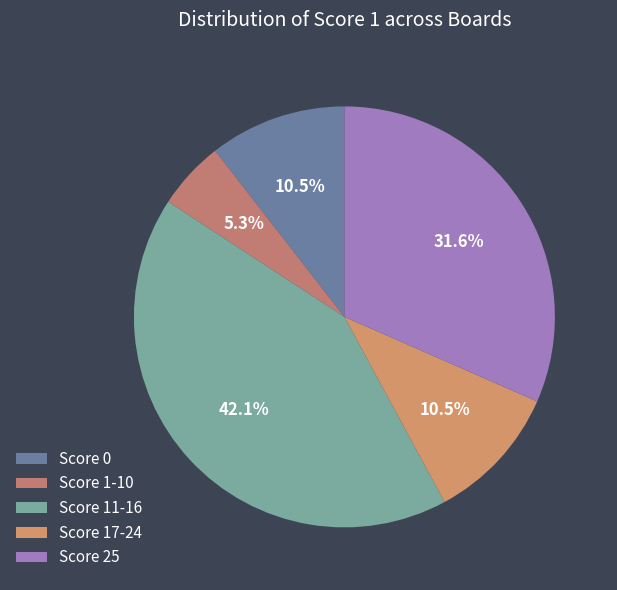

How many slices are in this pie chart?

5